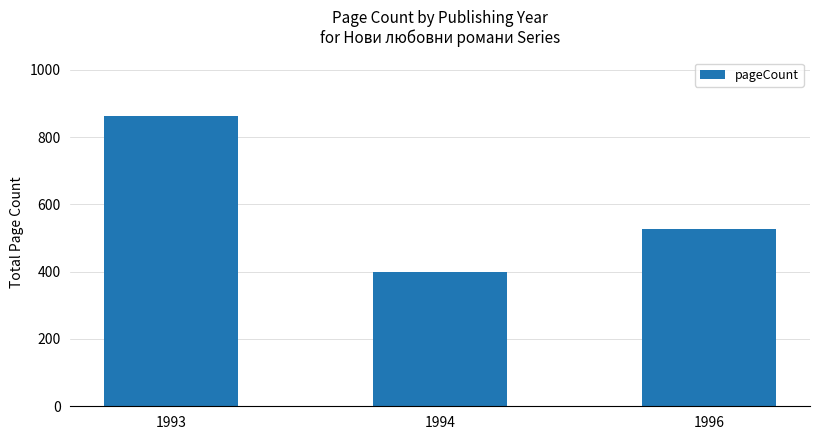

What is the difference between the maximum and minimum values?

464